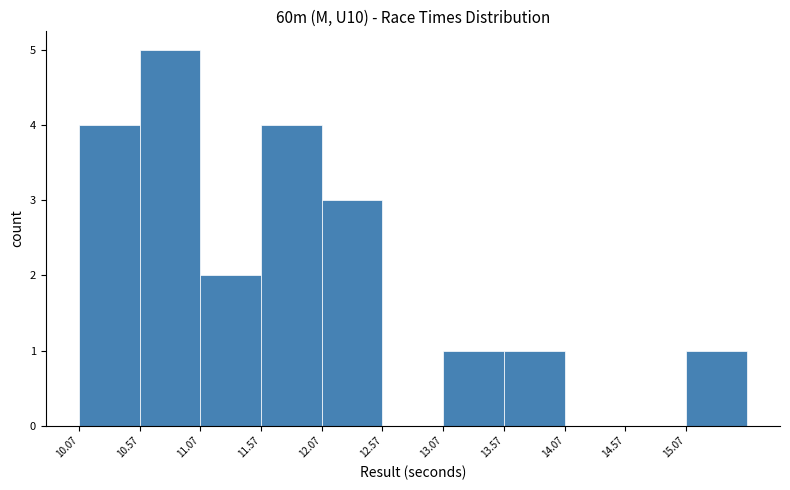

What is the height of the bar covering 12.07 to 12.57 on the x-axis? Neither the bar edges nor the heights are printed on the chart, so give them approximately, as read against the axes.

3